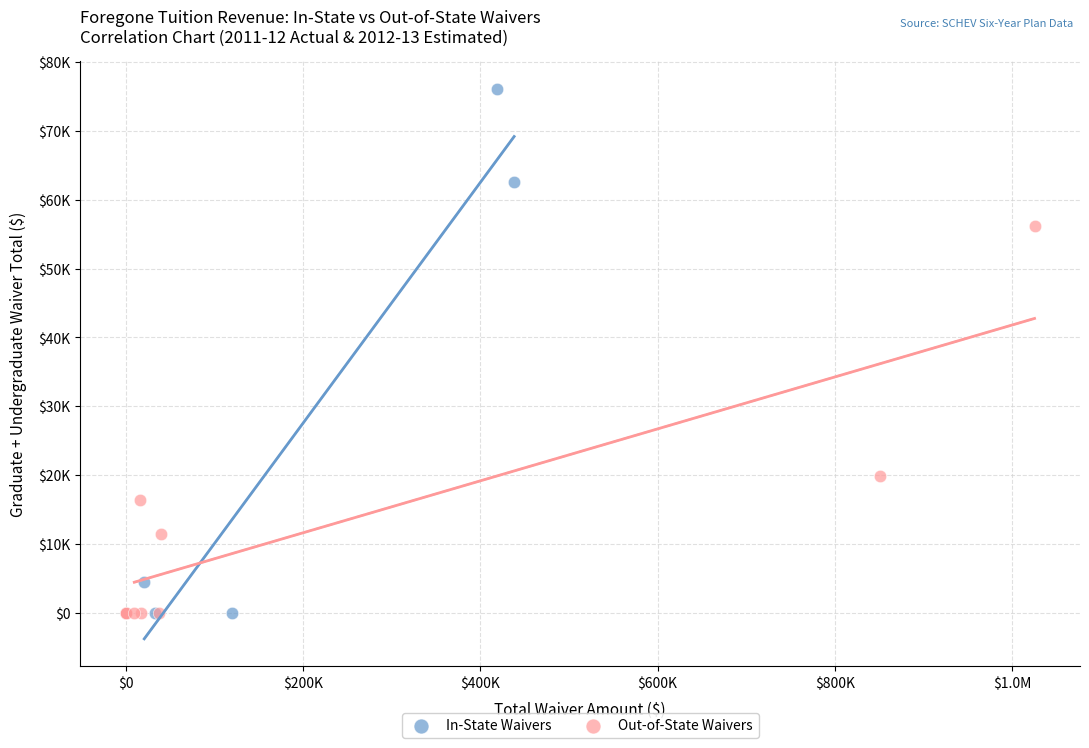

Which series has the largest Y range (max minus min)?

In-State Waivers